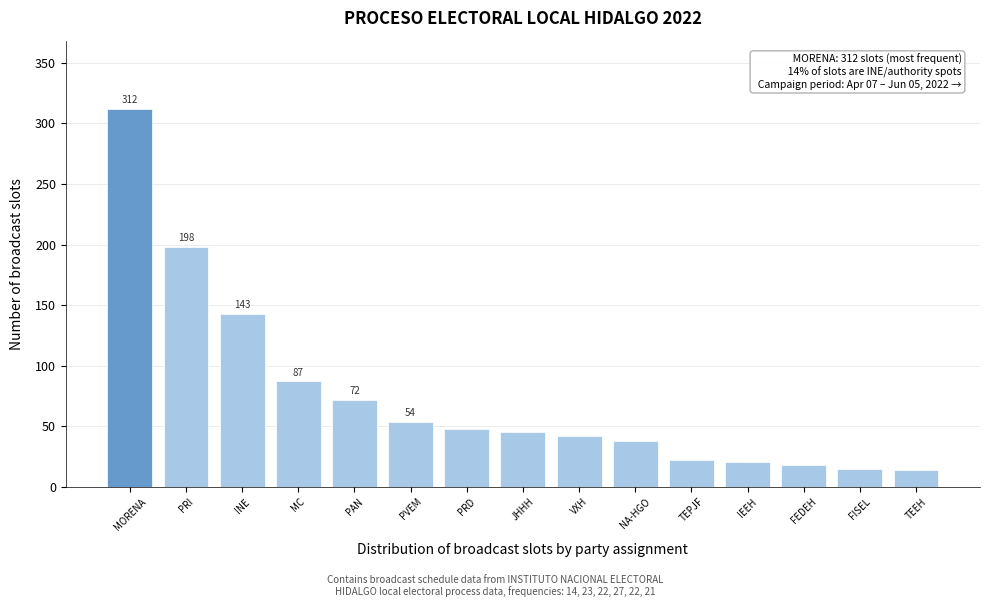

What is the approximate value at NA-HGO?

38